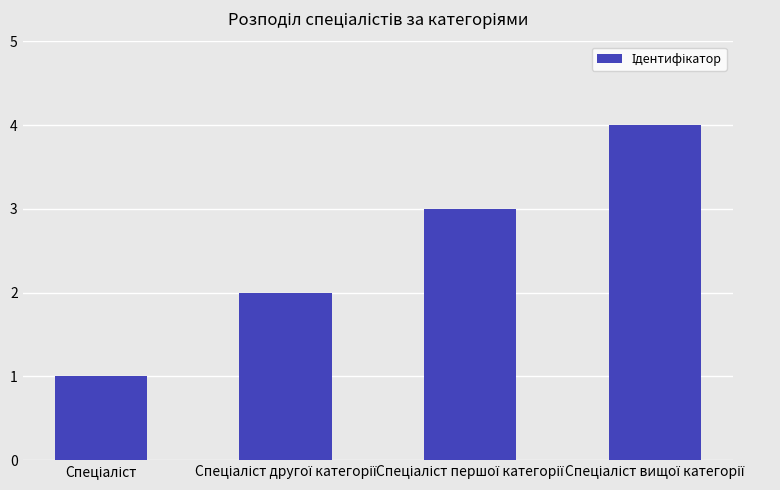

What is the greatest value displayed?

4